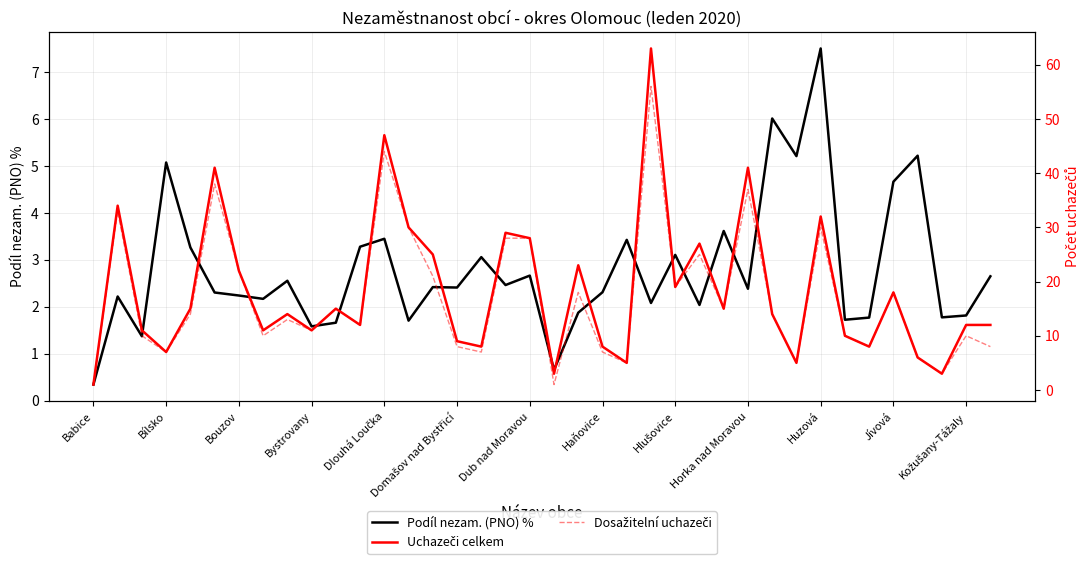

Which category has the lowest value in the Podíl nezam. (PNO) % series?

Babice